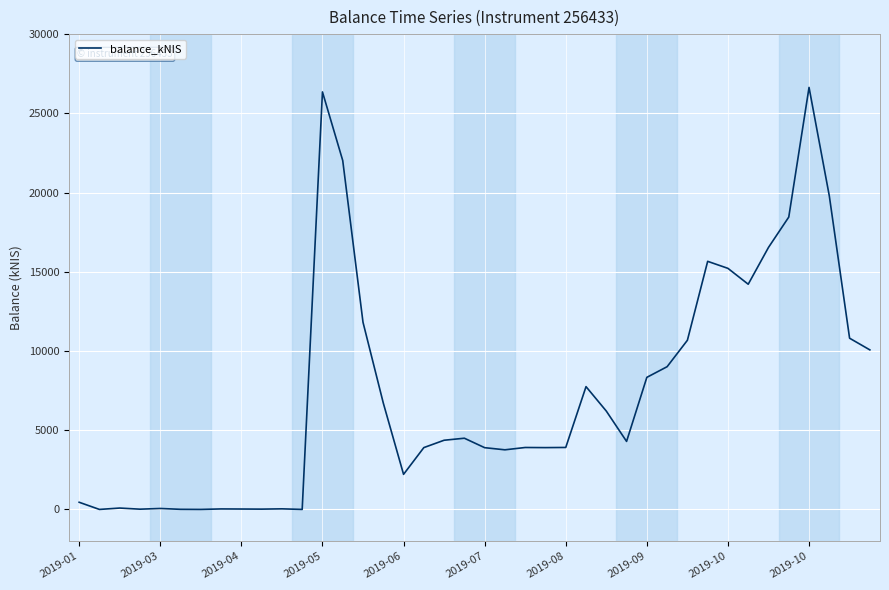

What is the greatest value displayed?

26636.1